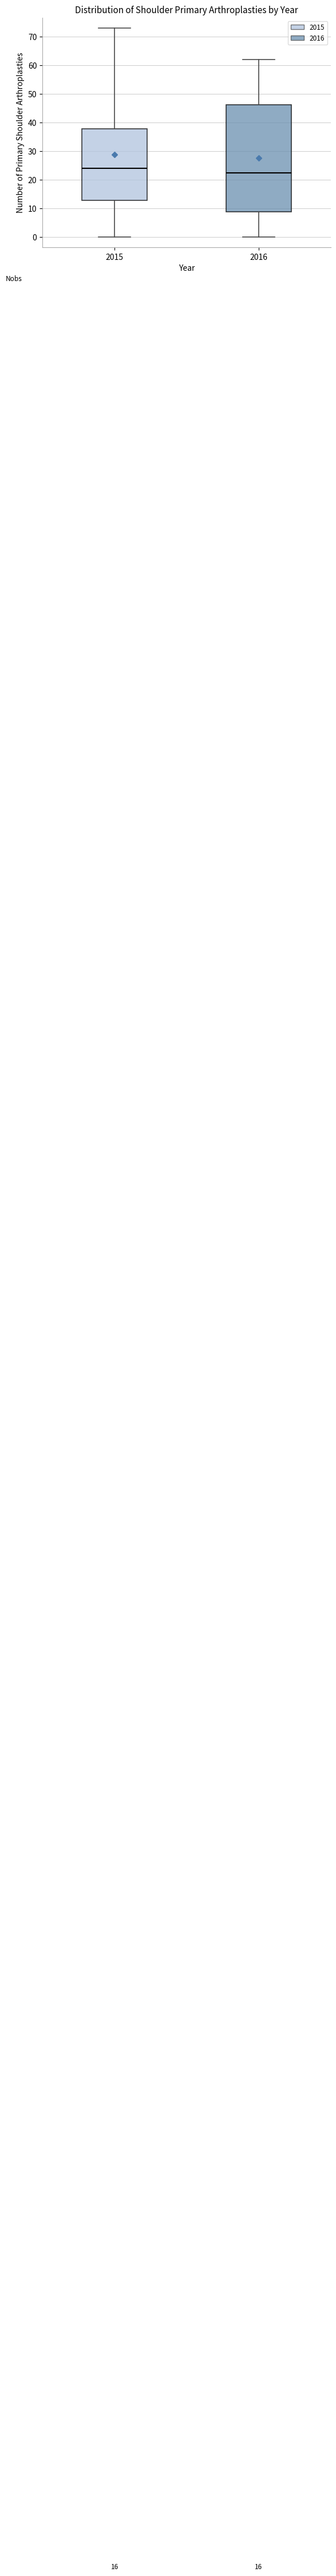

Reading left to right, transcribe this box plot: for each box, give where its median line is, the range the box spans, and where its two whiskers end, as read against the y-axis. The values are not printed on the chart, so give them approximately, as read against the axis.

2015: median 24, box 13 to 38, whiskers 0 to 73
2016: median 23, box 9 to 46, whiskers 0 to 62